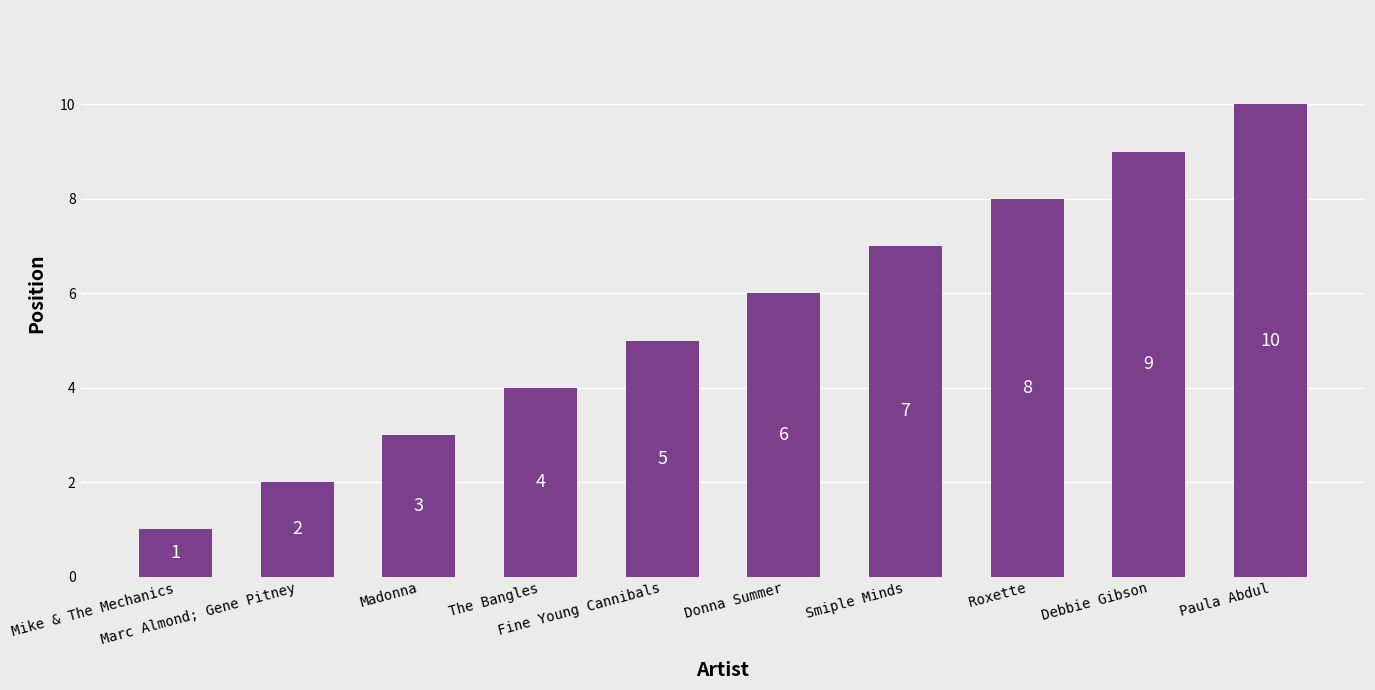

What is the approximate value at Madonna?

3